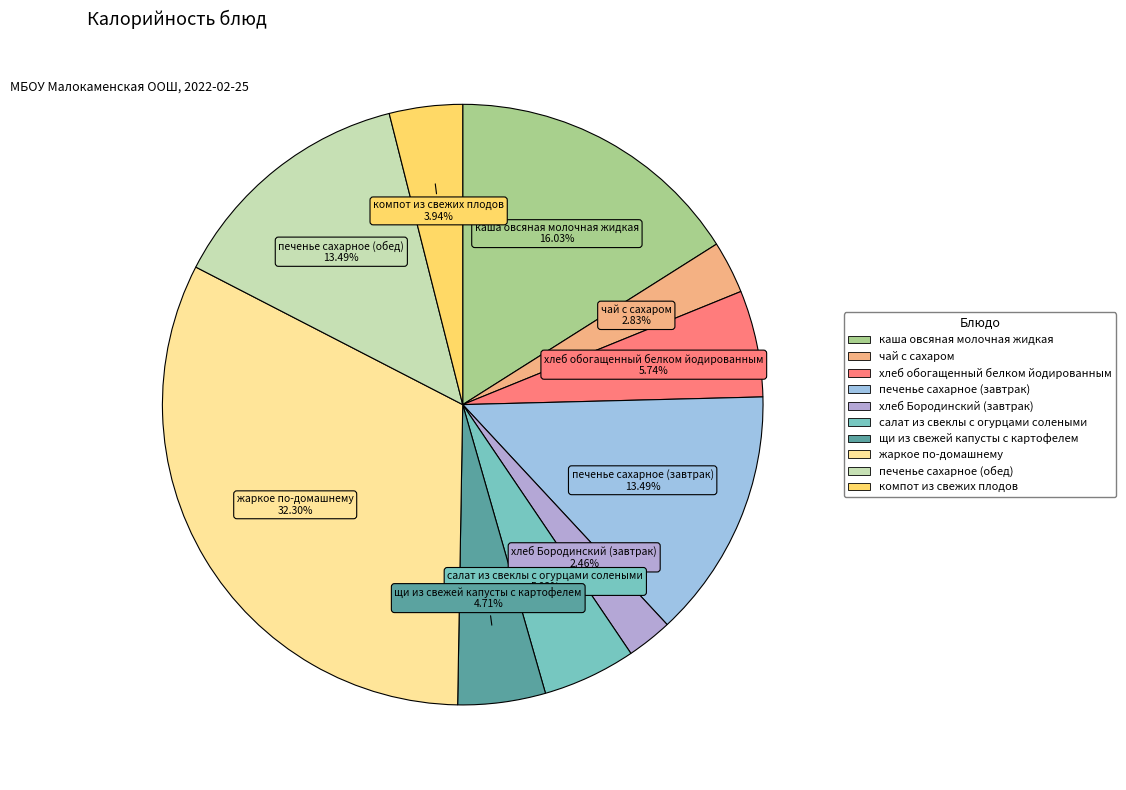

What is the largest slice in the pie chart?

жаркое по-домашнему